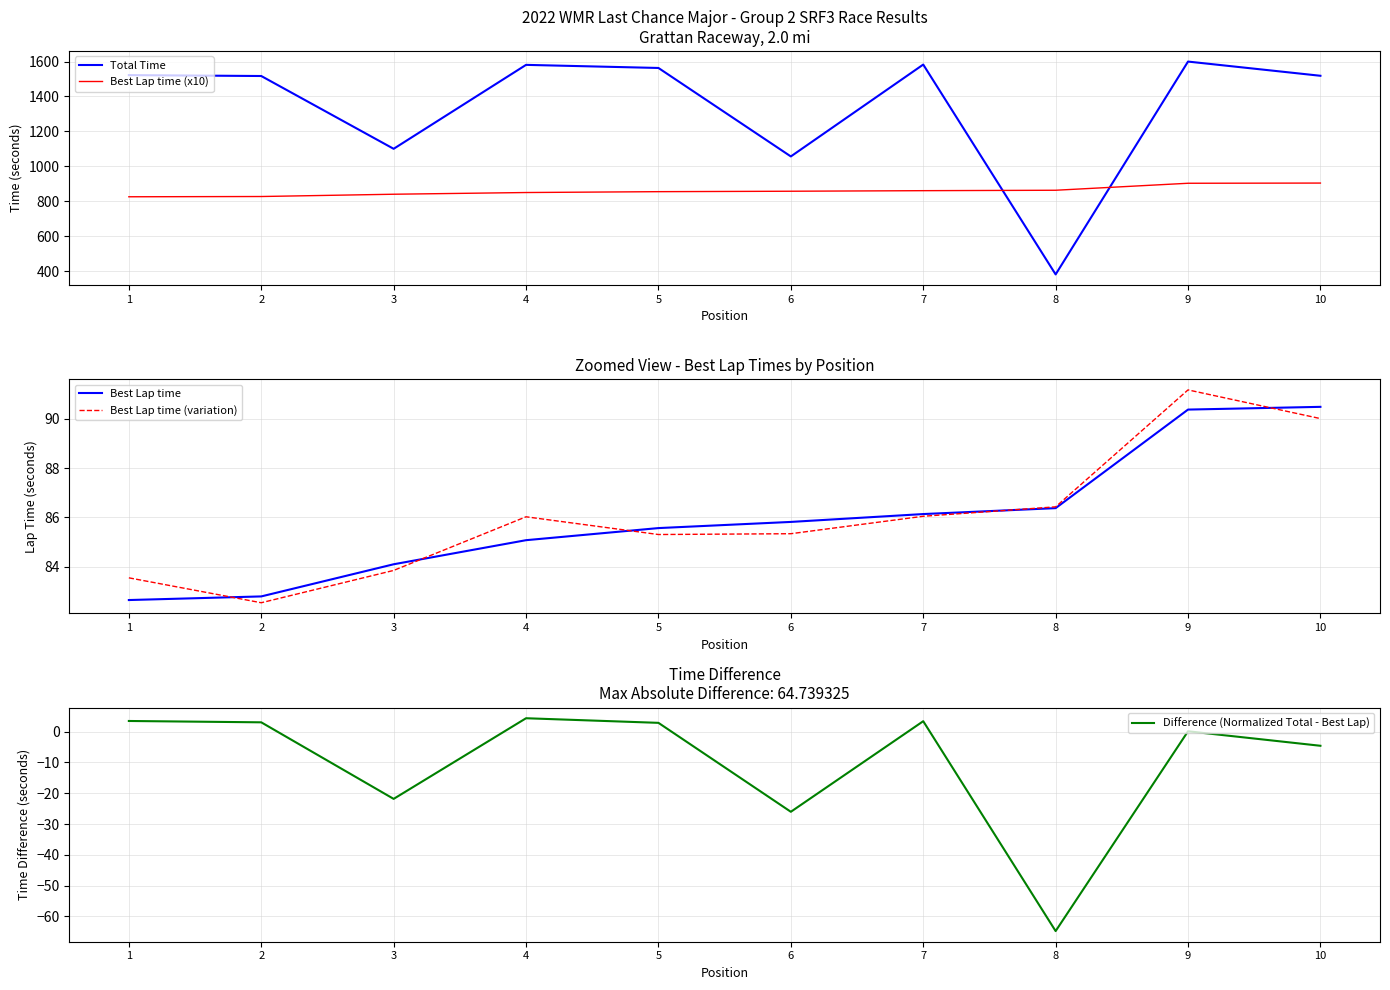

What are all the series names shown in the legend?

Total Time, Best Lap time (x10), Best Lap time, Best Lap time (variation), Difference (Normalized Total - Best Lap)